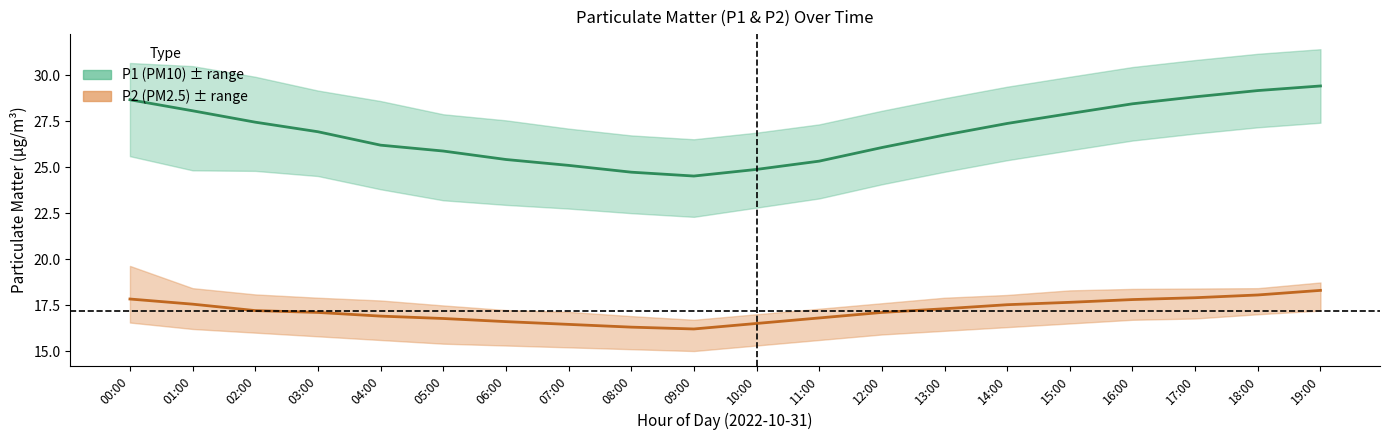

Rank the series at 04:00 from highest to lowest value.

P1_upper, P1, P1_lower, P2_upper, P2, P2_lower